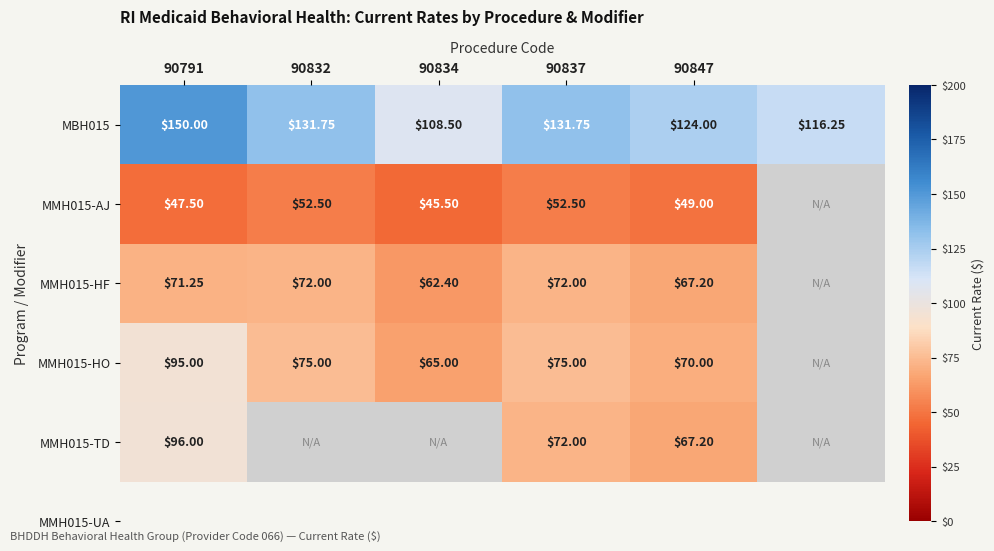

What is the maximum value for MBH015?

150.0